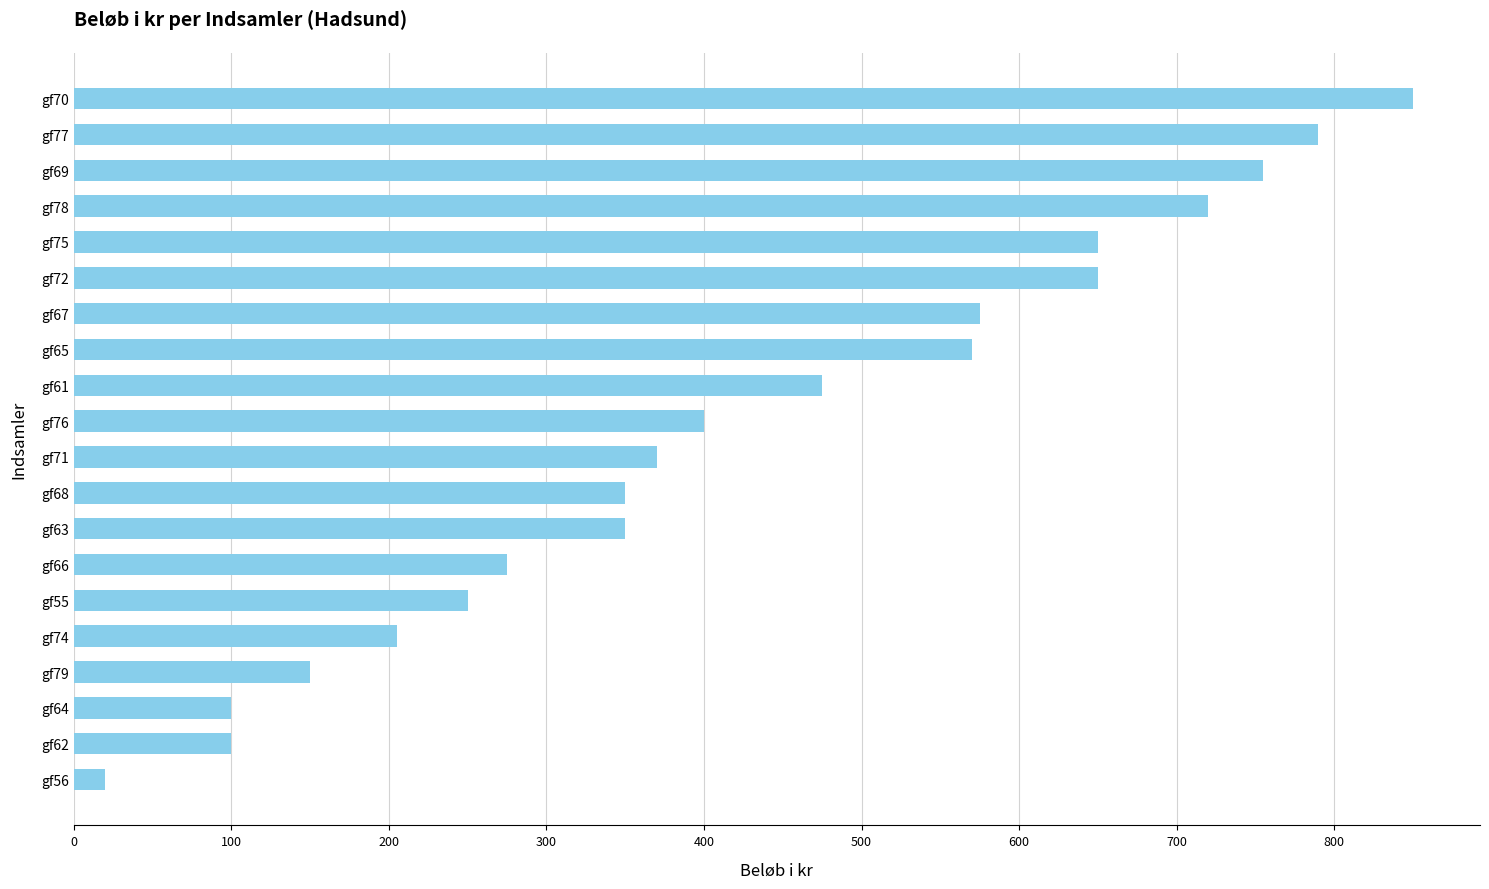

What is the change in value from gf56 to gf79?

+130